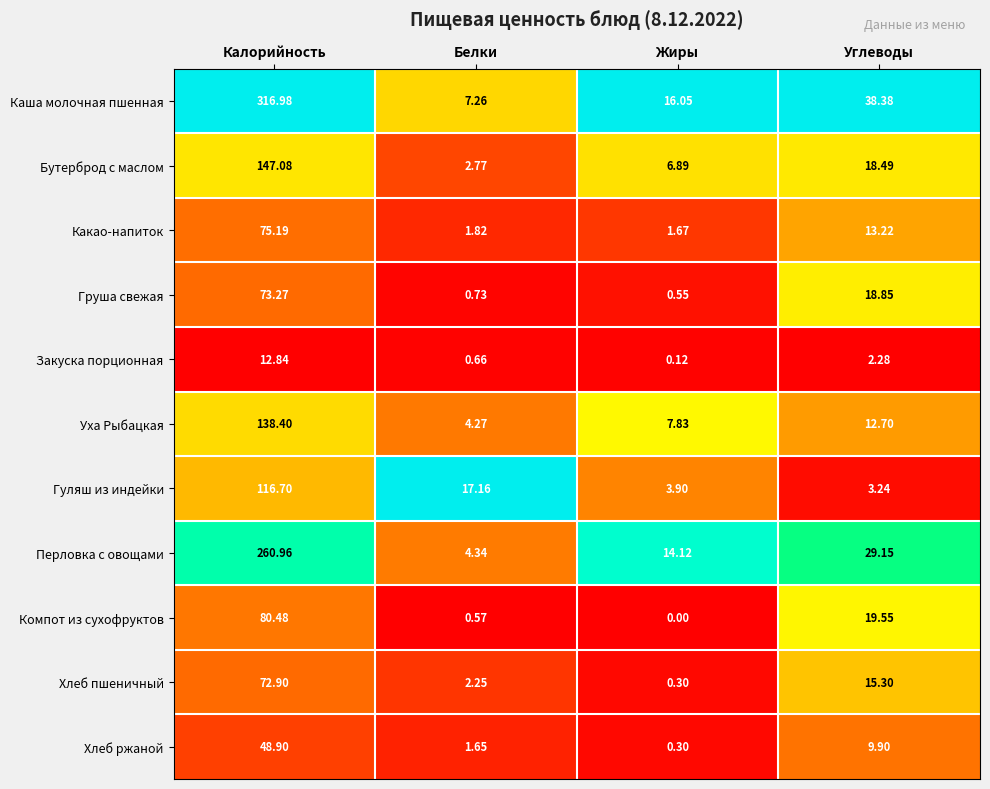

At which category is the sum across all series the highest?

Калорийность